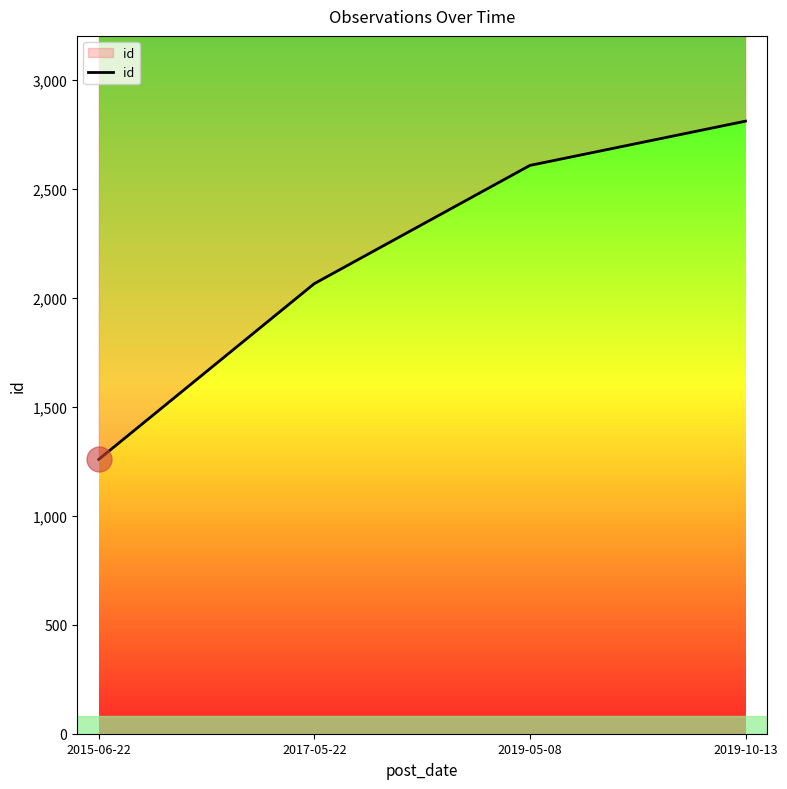

At which category does the chart reach its minimum across all series?

2015-06-22